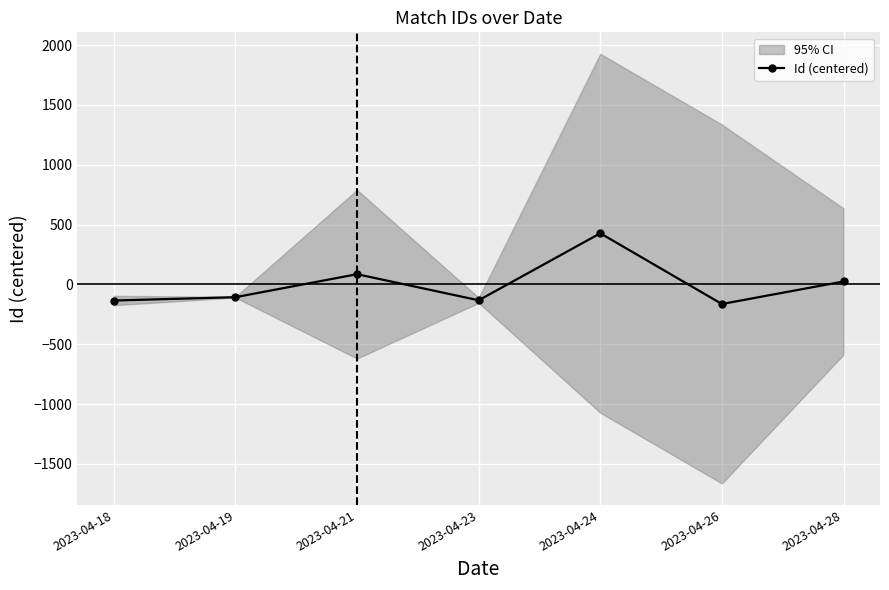

What value does the data have at 2023-04-26?

-163.6